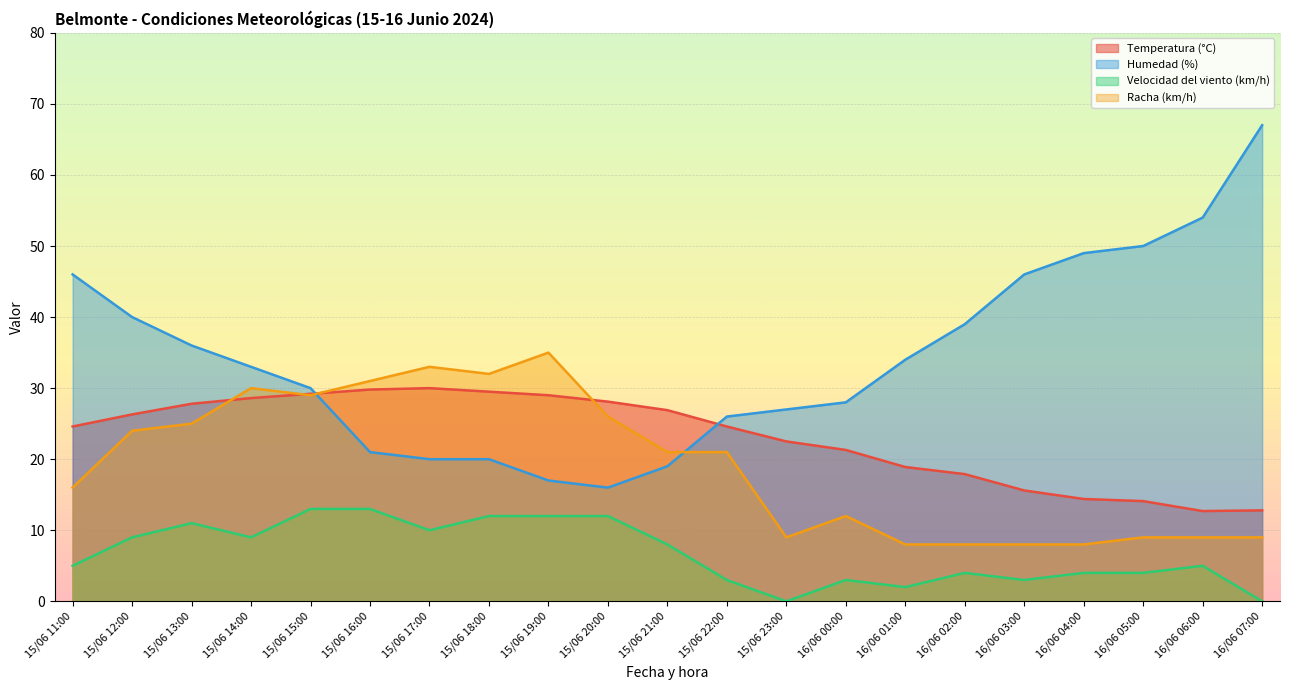

Which series changed the most between 15/06 15:00 and 15/06 20:00?

Humedad (%)